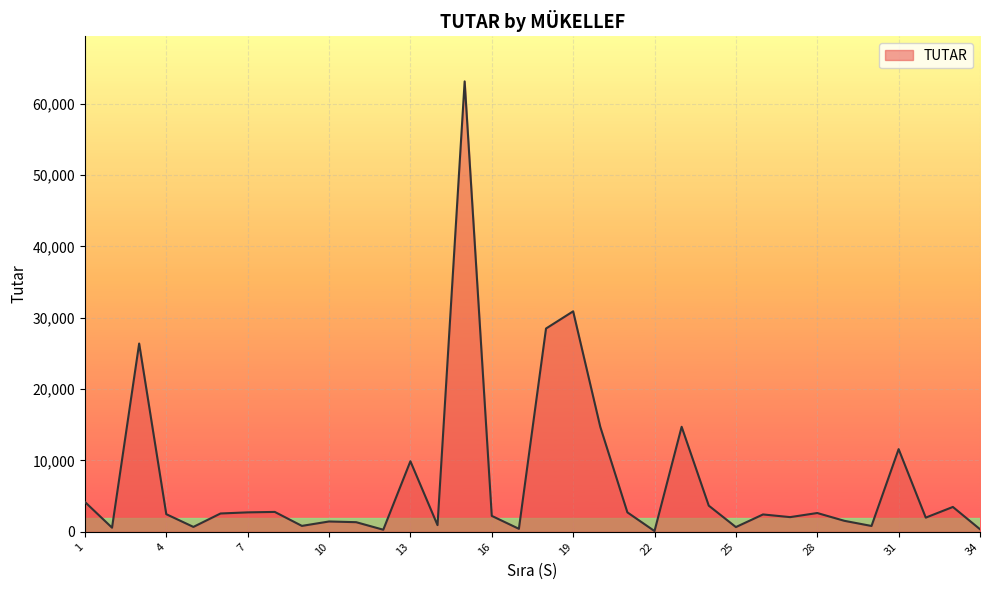

What is the difference between the maximum and minimum values?

63030.2